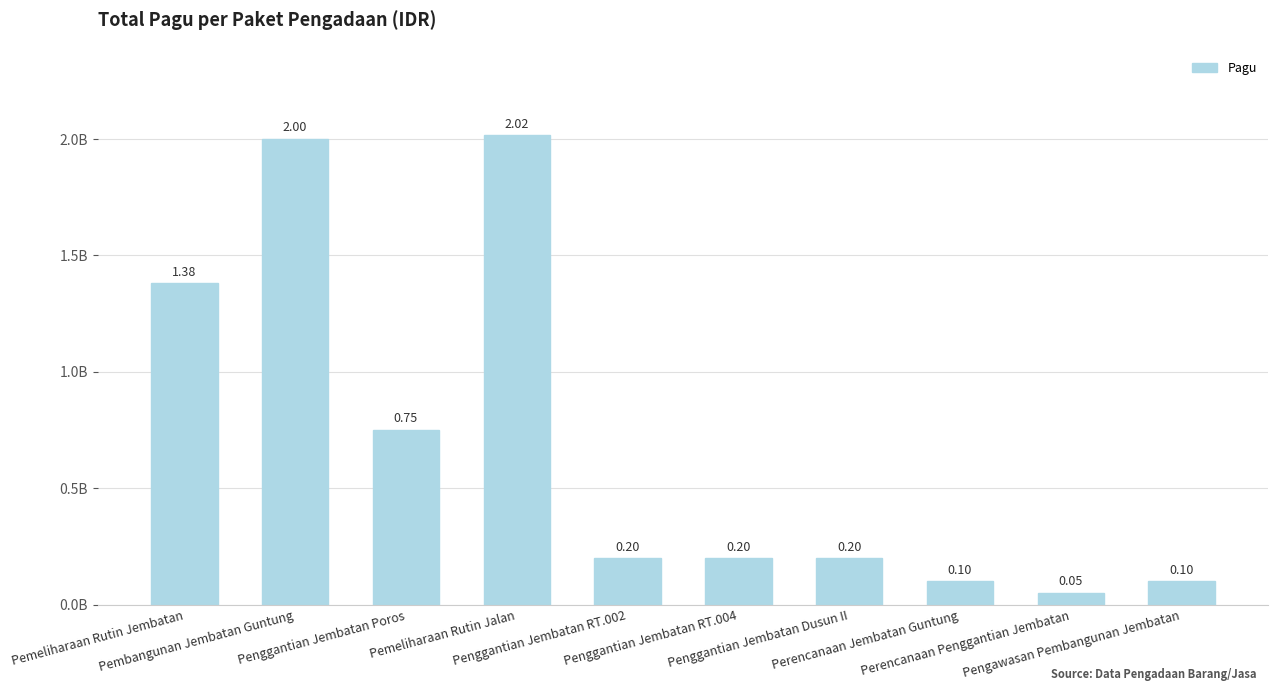

What is the value of the 10th bar from the left?

100000000